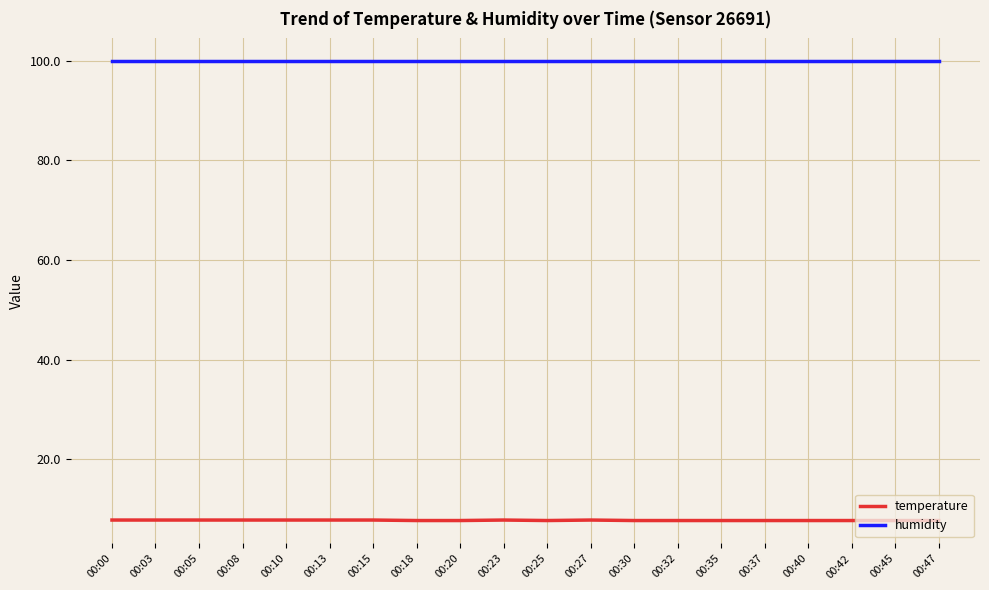

Count the number of categories in the chart.

20